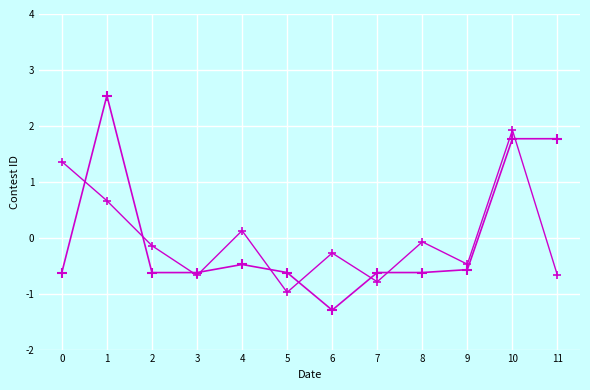

Reading left to right, list all the values displayed in this chart.

Contest ID: -0.6	2.5	-0.6	-0.6	-0.5	-0.6	-1.3	-0.6	-0.6	-0.6	1.8	1.8
Contest ID (alt): 1.4	0.7	-0.1	-0.7	0.1	-1.0	-0.3	-0.8	-0.1	-0.5	1.9	-0.7